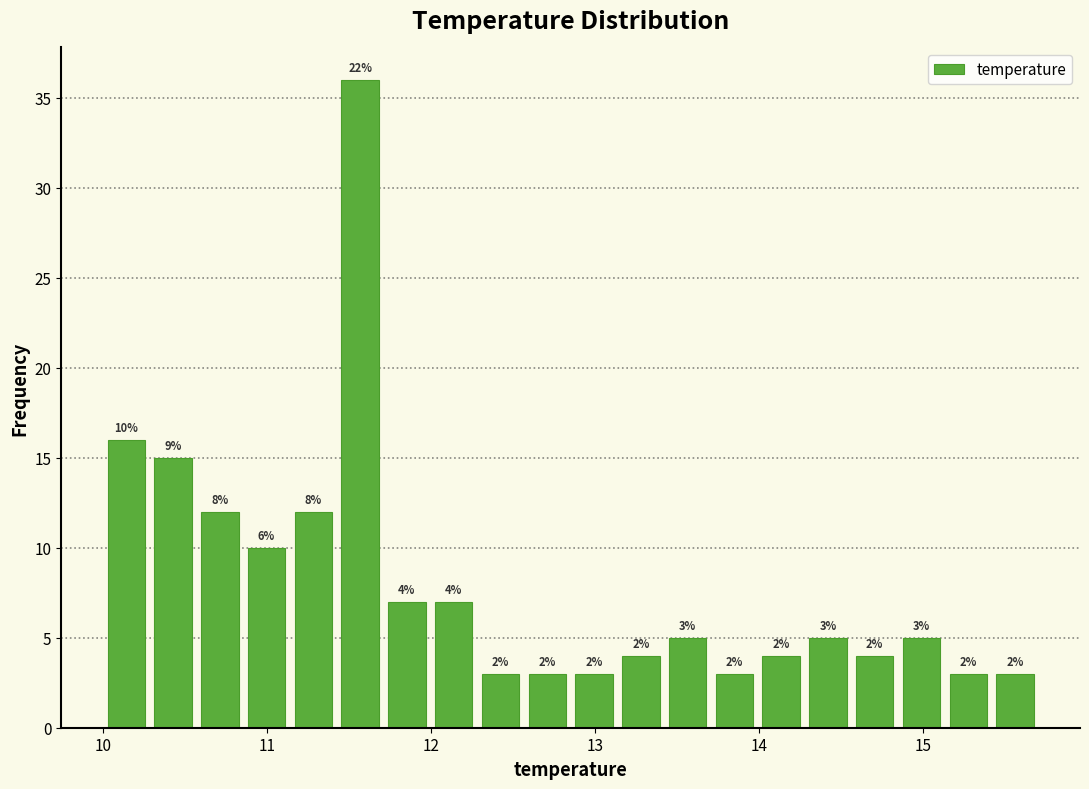

Around what value on the x-axis is the tallest bar? Give the approximate position of its centre, as read against the axis.

11.6